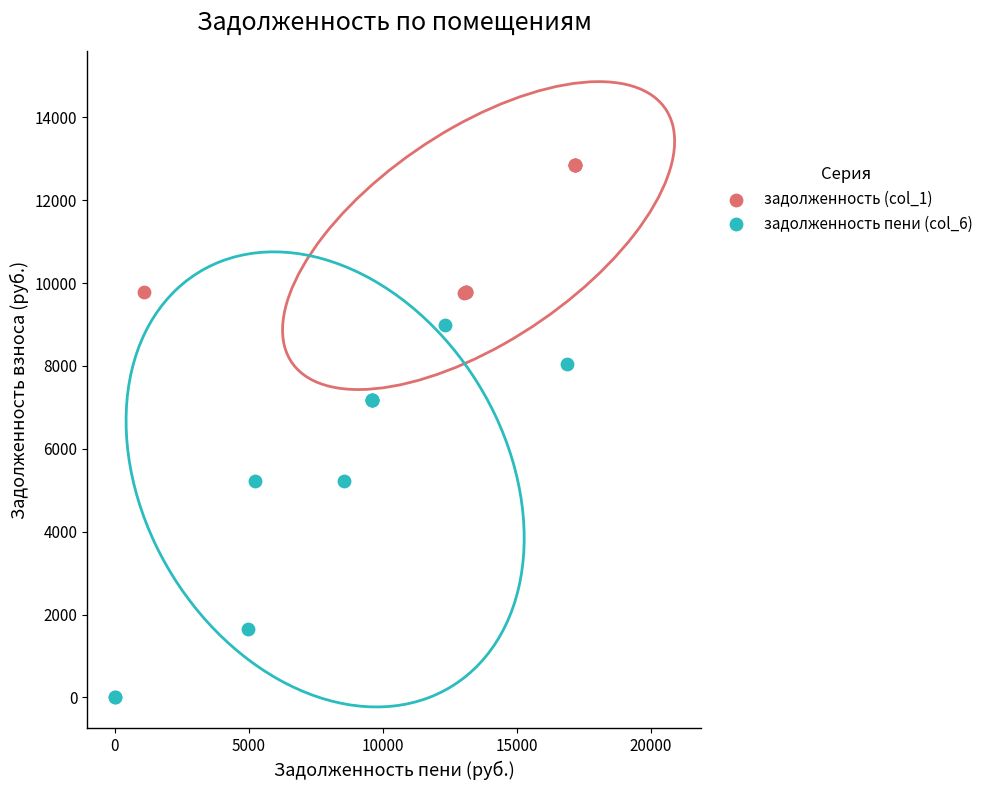

Which series contains the lowest Y value?

задолженность пени (col_6)